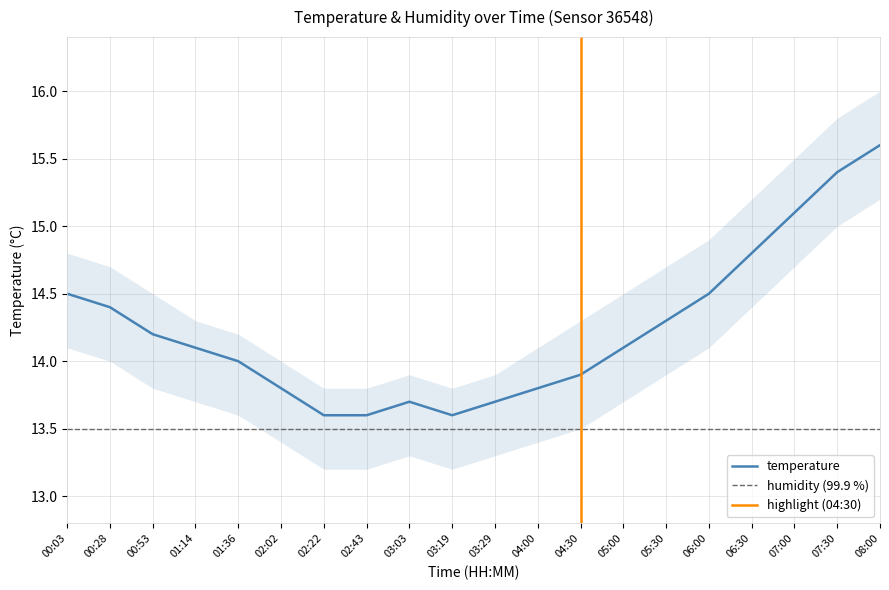

What value does the data have at 02:02?

13.8